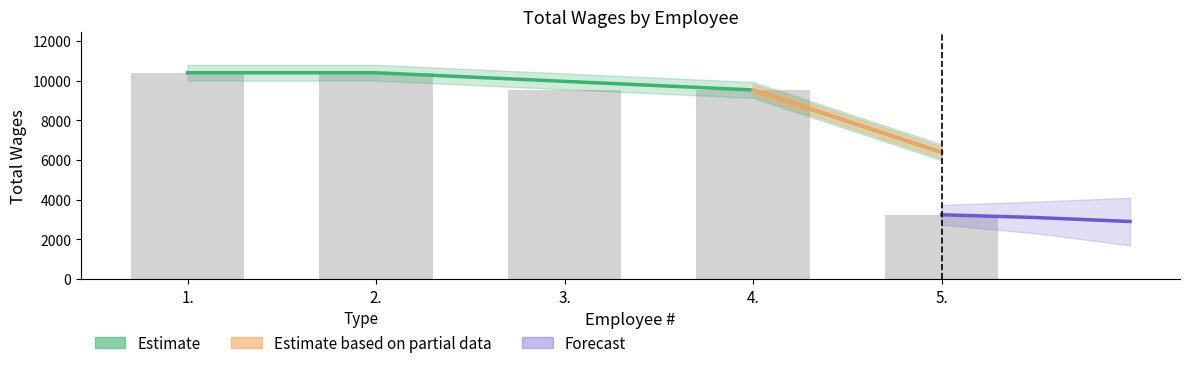

What is the smallest value displayed?

3240